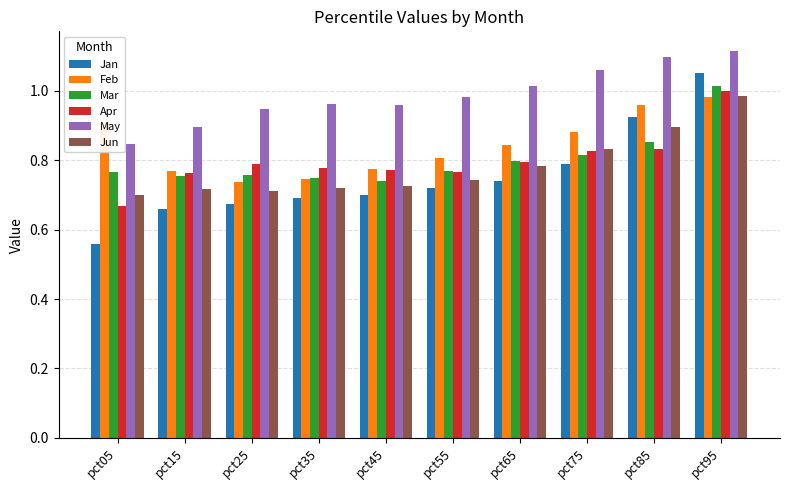

At how many categories does at least one series exceed 0?

10